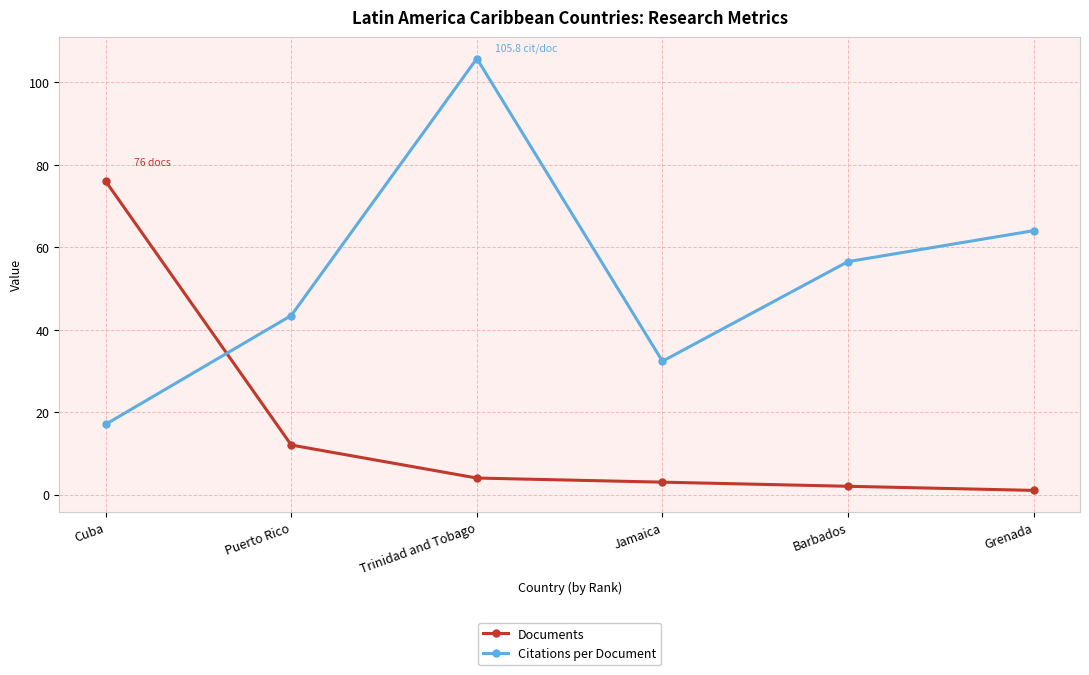

After their last crossing, which series has the higher values: Documents or Citations per Document?

Citations per Document